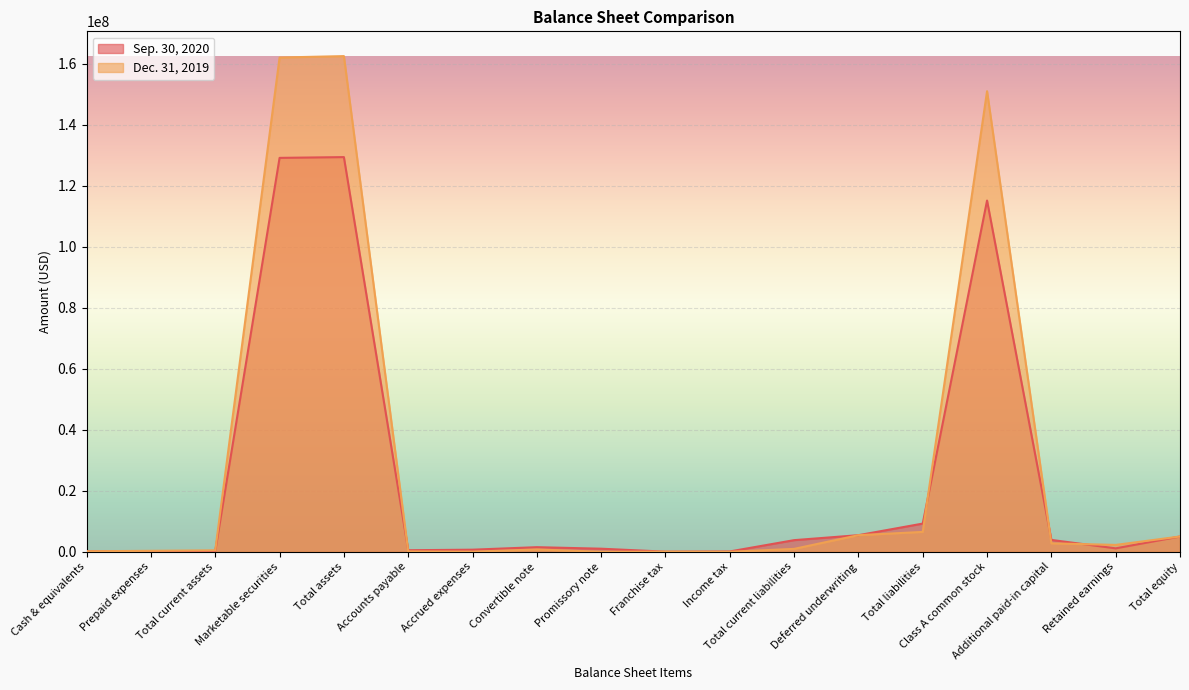

Where do Sep. 30, 2020 and Dec. 31, 2019 first cross each other?

Cash & equivalents and Prepaid expenses